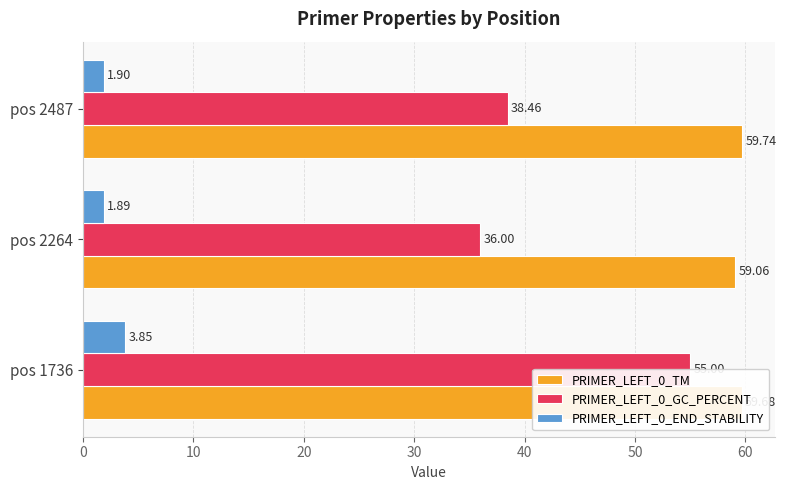

Are the bars grouped side by side (vs. stacked)?

Yes